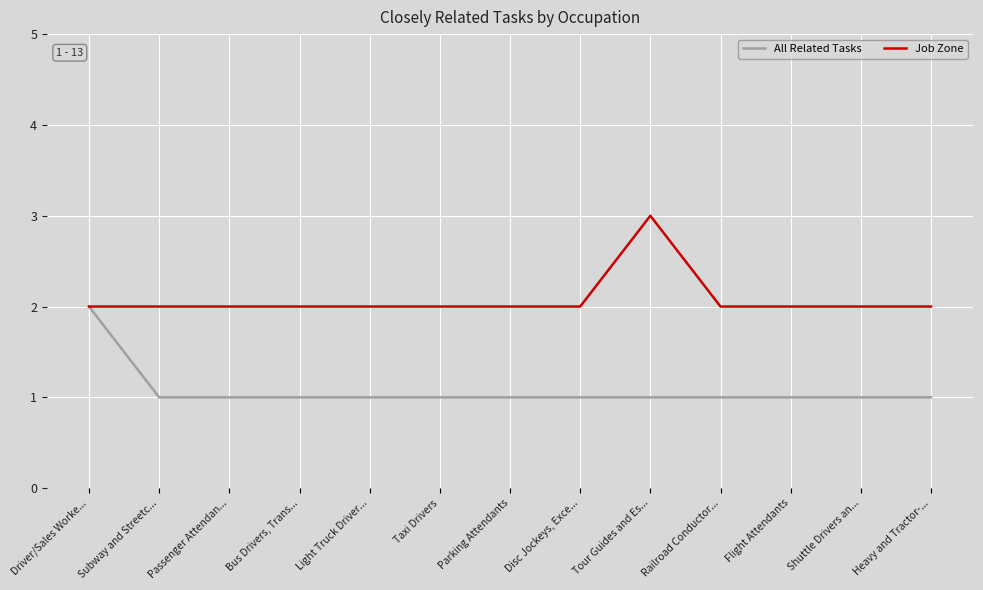

Between Driver/Sales Worke... and Taxi Drivers, which series saw the biggest shift?

All Related Tasks